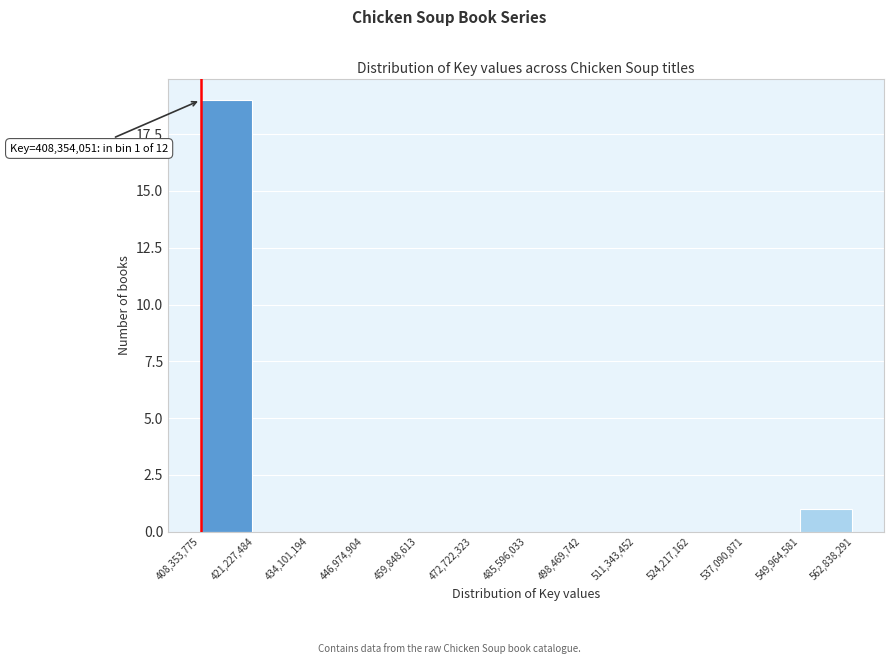

Over which range of the x-axis is the bar tallest?

408,353,775 to 421,227,484